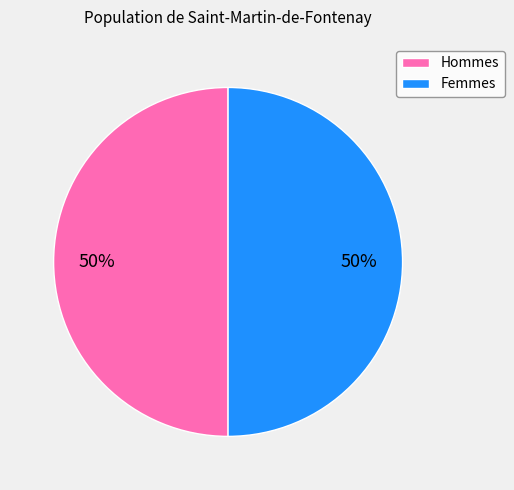

To the nearest percent, what percentage of the pie is Hommes?

50%